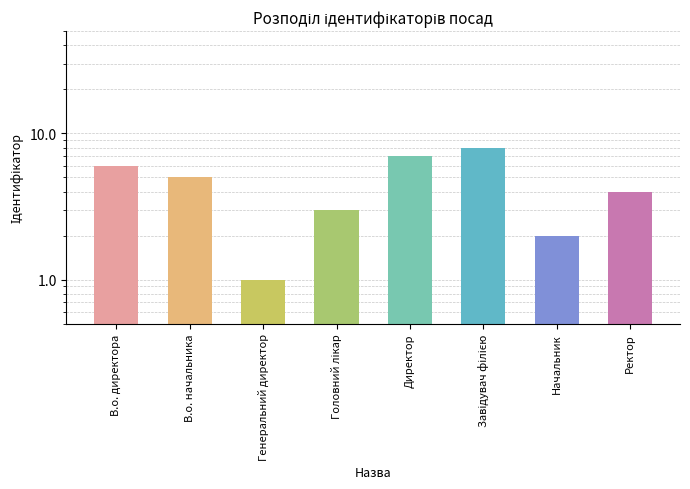

Reading left to right, extract all data points from this chart.

В.о. директора=6	В.о. начальника=5	Генеральний директор=1	Головний лікар=3	Директор=7	Завідувач філією=8	Начальник=2	Ректор=4